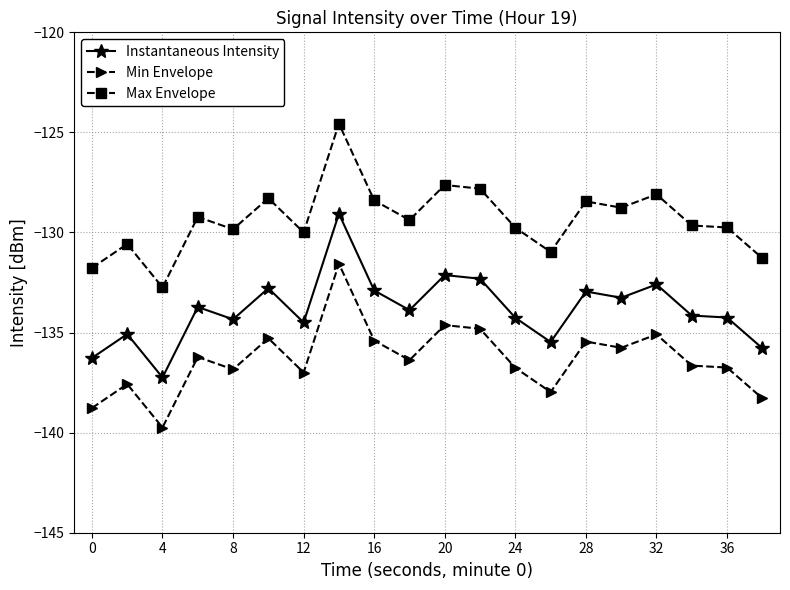

How many categories are shown in the chart?

20